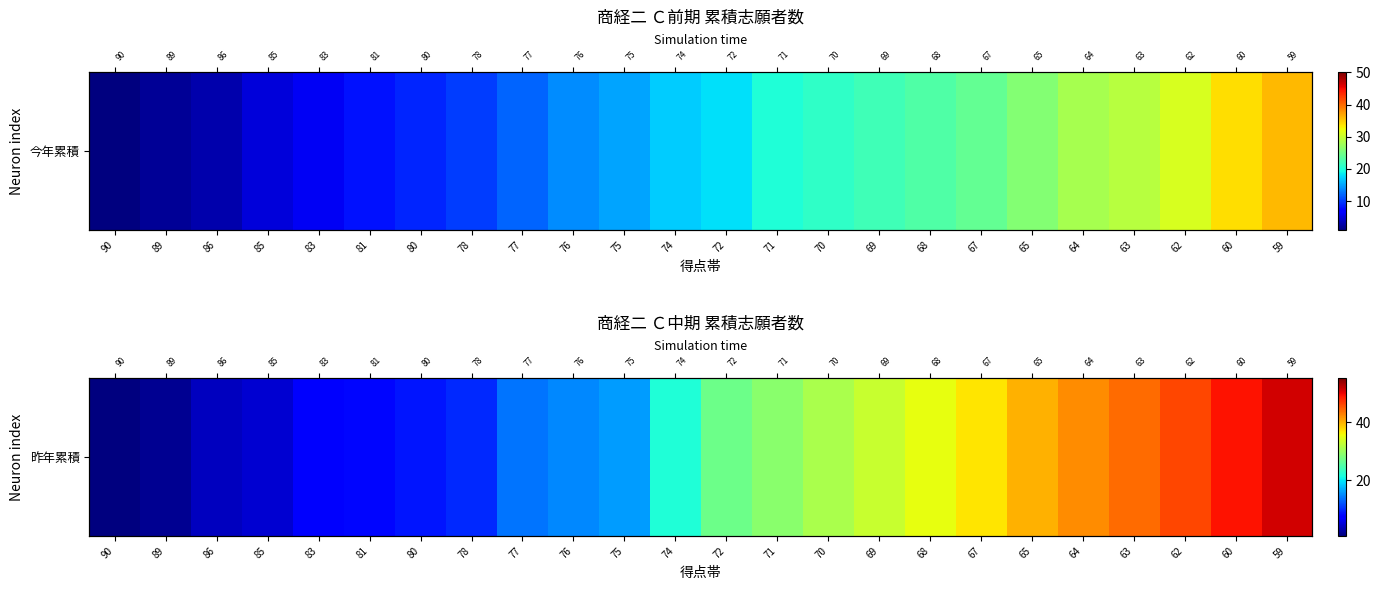

List the labels in order of value, largest first.

59, 60, 62, 63, 64, 65, 67, 68, 69, 70, 71, 72, 74, 75, 76, 77, 78, 80, 81, 83, 85, 86, 89, 90